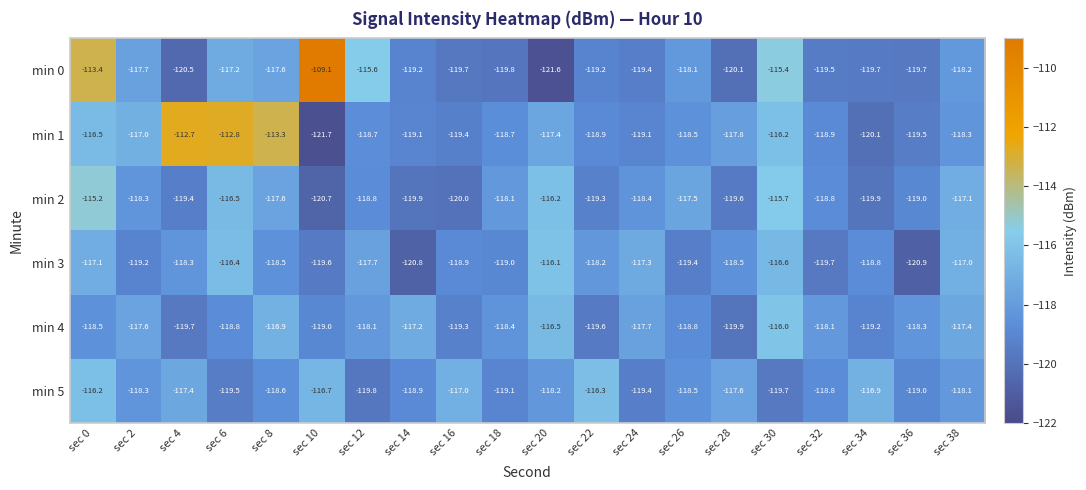

At sec 38, list the series in order from smallest to largest.

min 1, min 0, min 5, min 4, min 2, min 3